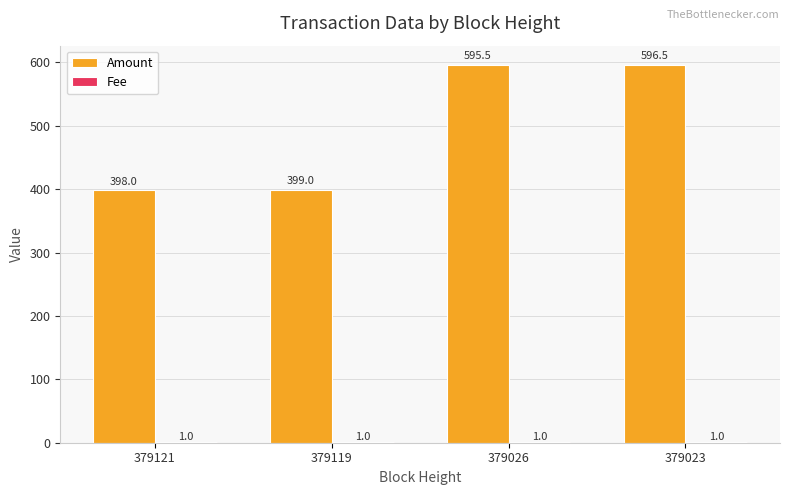

What is the total value across all series at 379119?

400.0